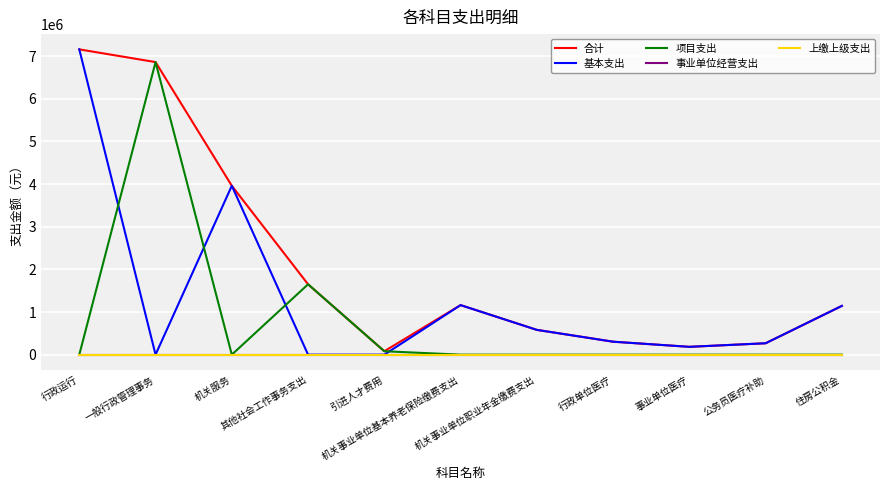

Does the chart display data point markers on the line(s)?

No